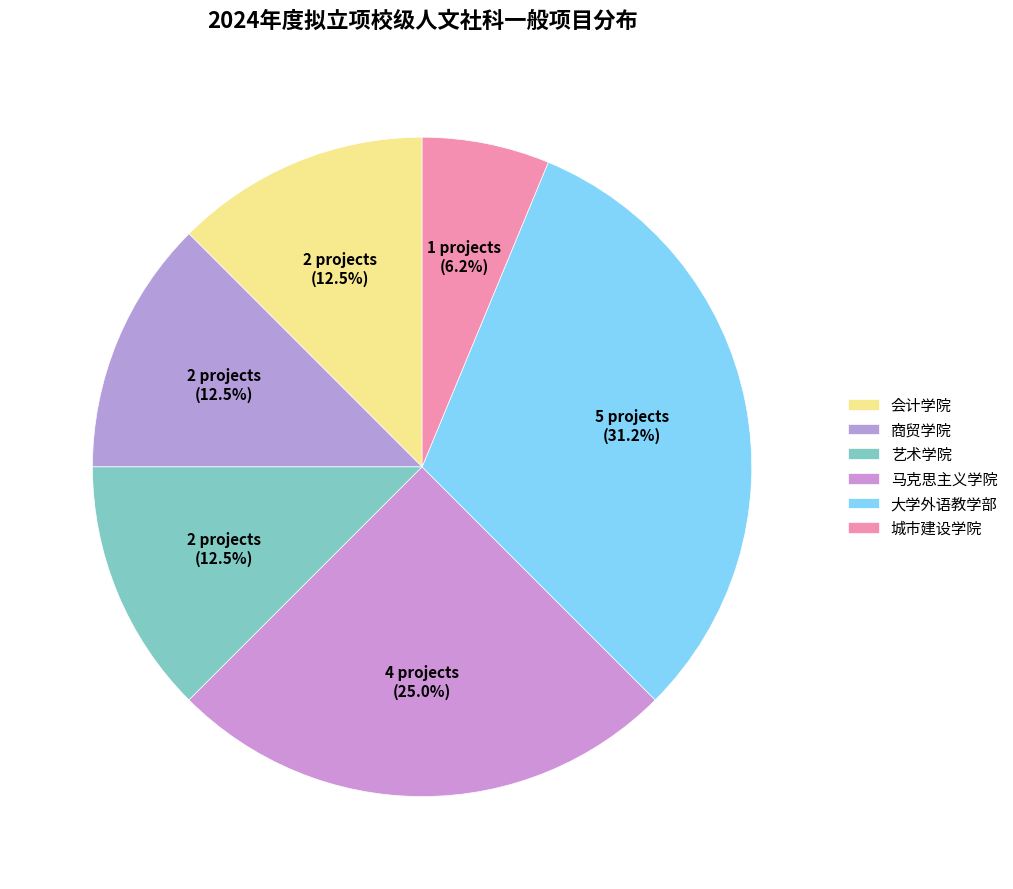

True or false: 马克思主义学院 accounts for 25% of the total.

True